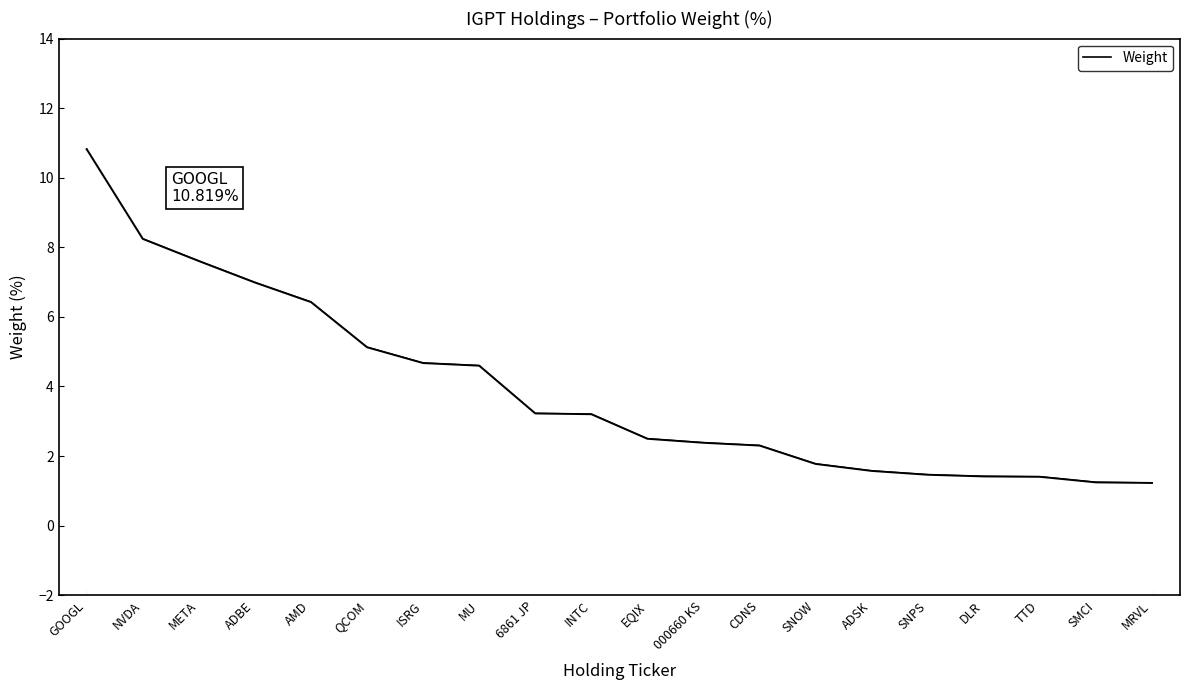

Reading left to right, what are all the values shown in this chart?

10.8	8.2	7.6	7.0	6.4	5.1	4.7	4.6	3.2	3.2	2.5	2.4	2.3	1.8	1.6	1.5	1.4	1.4	1.2	1.2